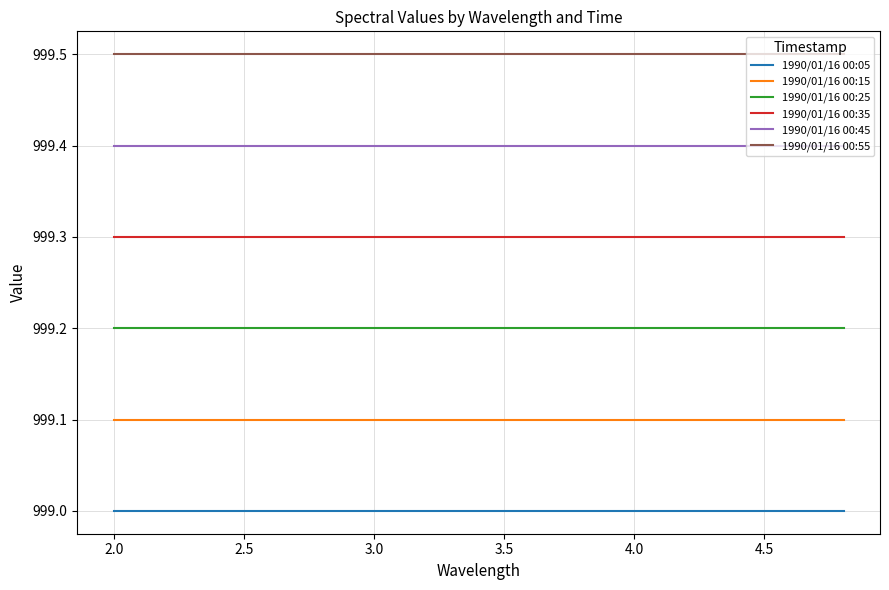

Rank the series by their average value, from highest to lowest.

1990/01/16 00:55, 1990/01/16 00:45, 1990/01/16 00:35, 1990/01/16 00:25, 1990/01/16 00:15, 1990/01/16 00:05